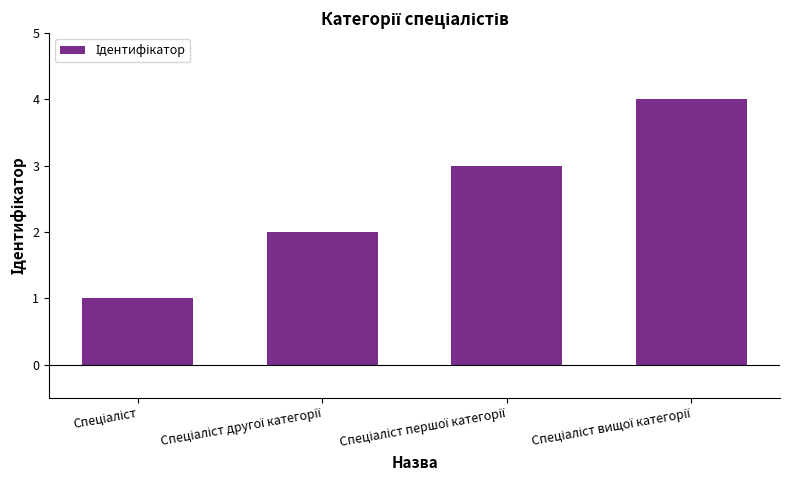

What is the greatest value displayed?

4